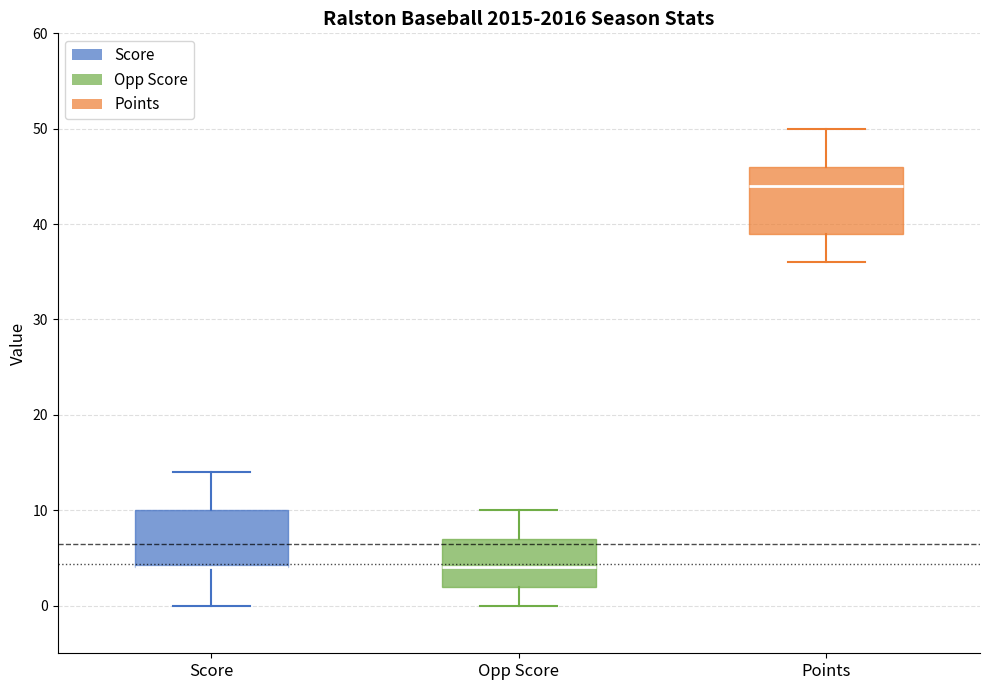

Where does the lower whisker of the box for Opp Score end on the y-axis? The values are not printed on the chart, so give them approximately, as read against the axis.

0